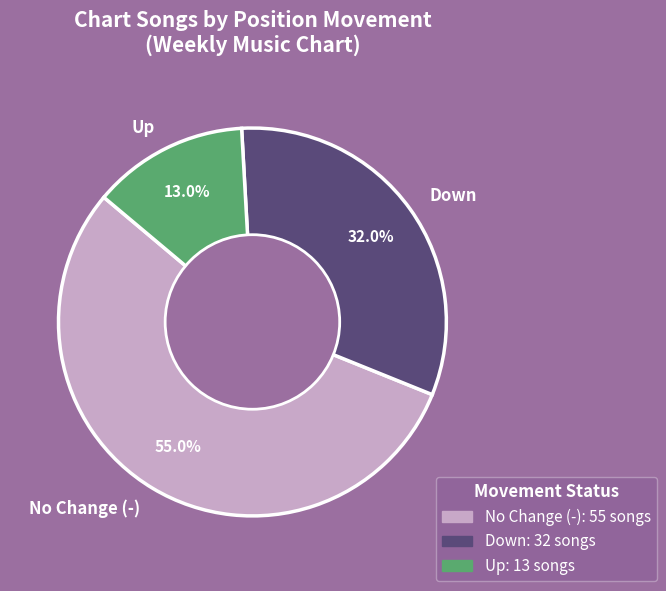

How much of the chart is everything except No Change (-)?

45.0%